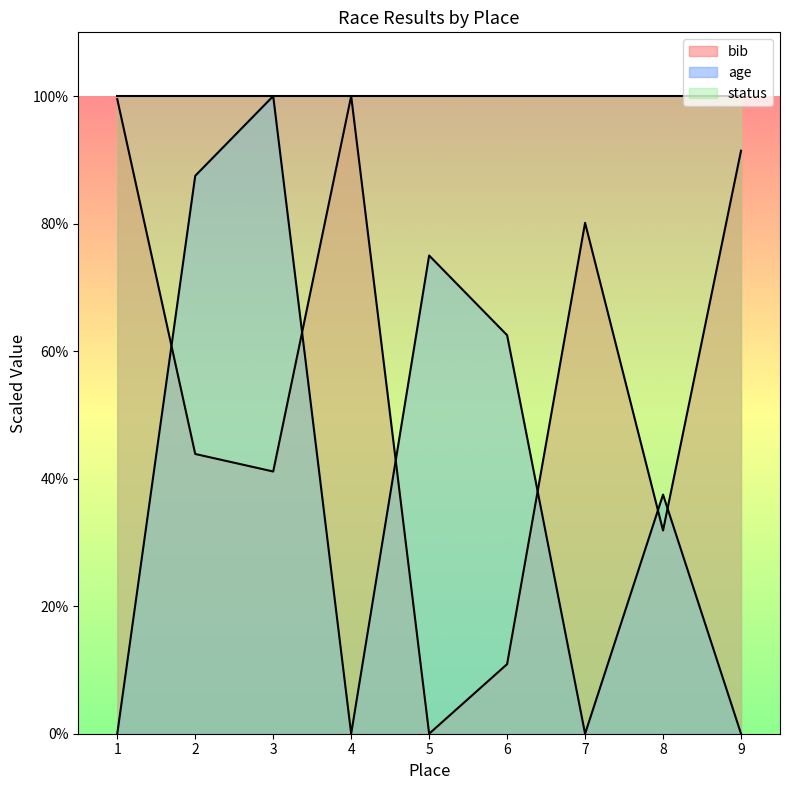

What is the difference between the highest and lowest values at 6?

89.1